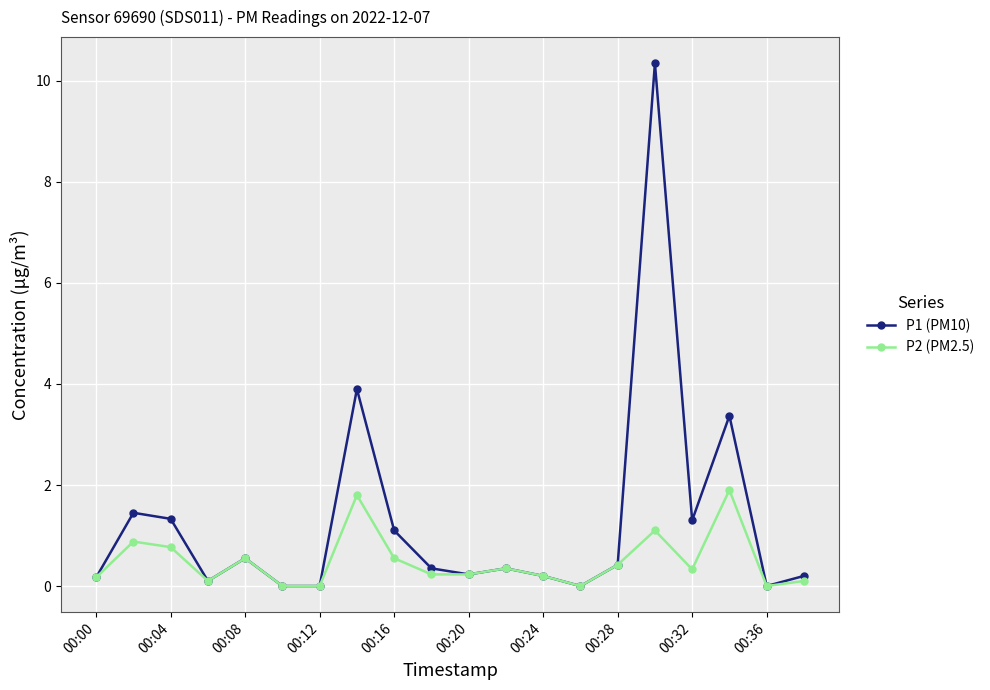

What are all the series names shown in the legend?

P1 (PM10), P2 (PM2.5)